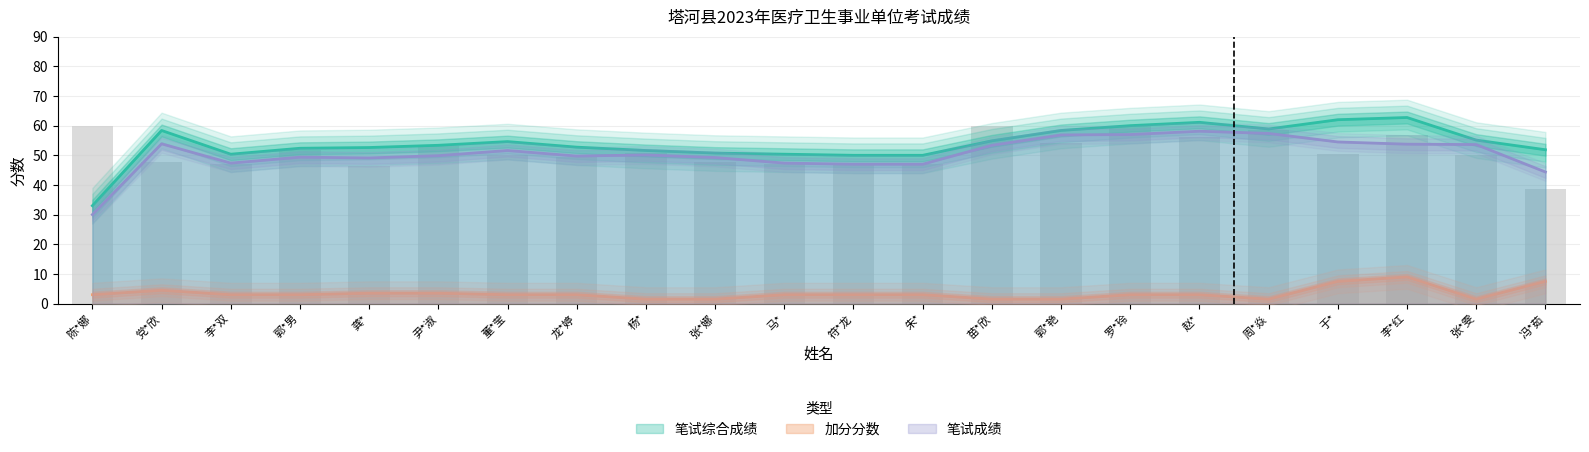

What are all the series names shown in the legend?

笔试成绩, 加分分数, 笔试综合成绩